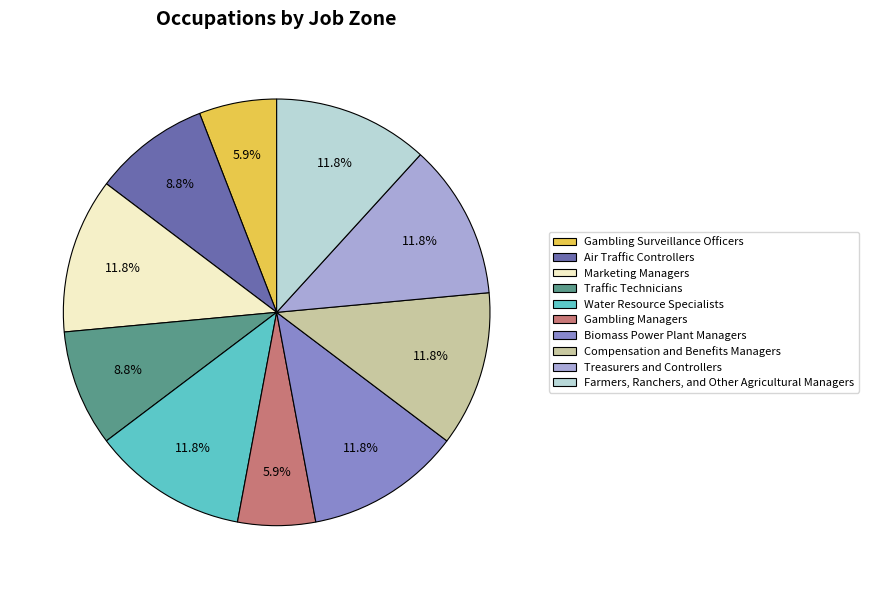

To the nearest percent, what is the difference between the largest and smallest slice percentages?

6%